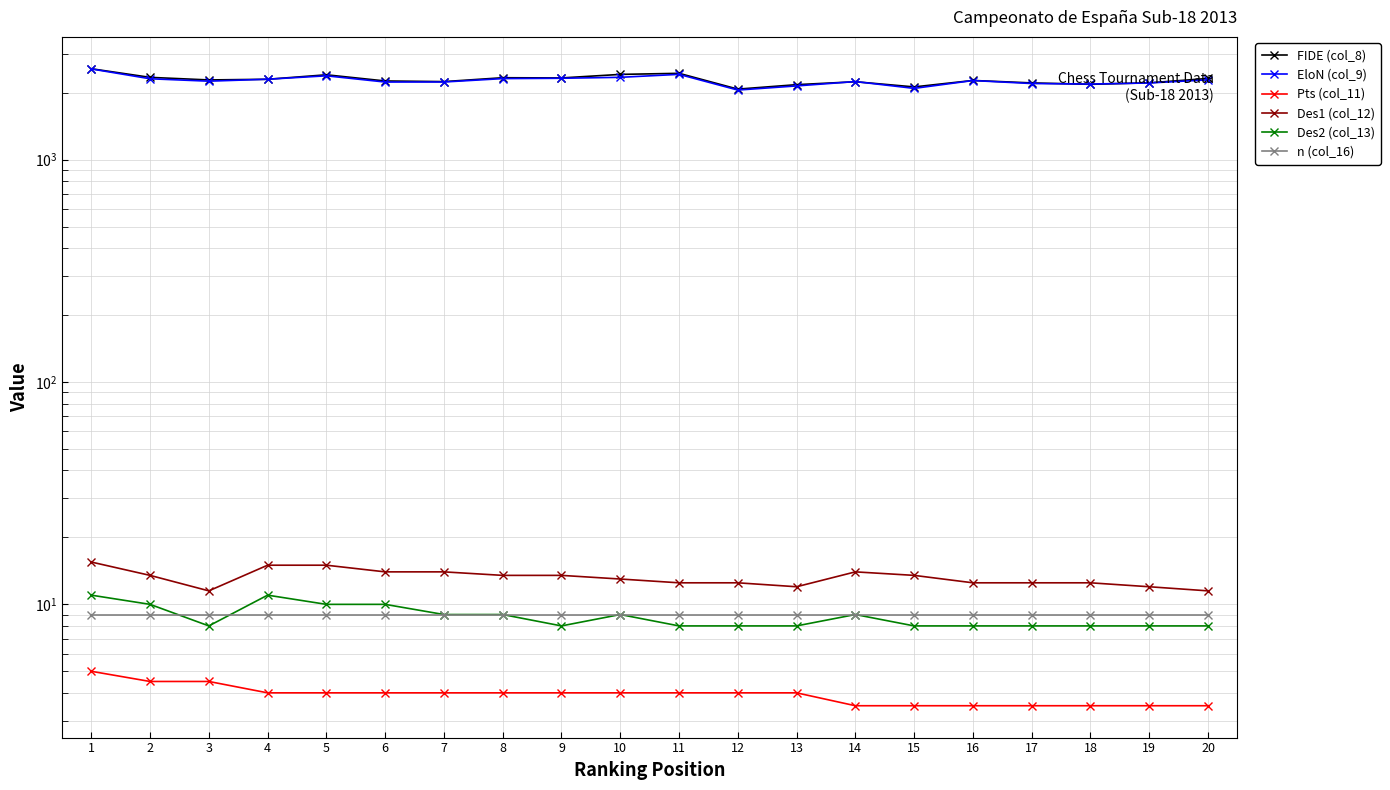

True or false: Pts (col_11) and Des2 (col_13) intersect in this chart.

False